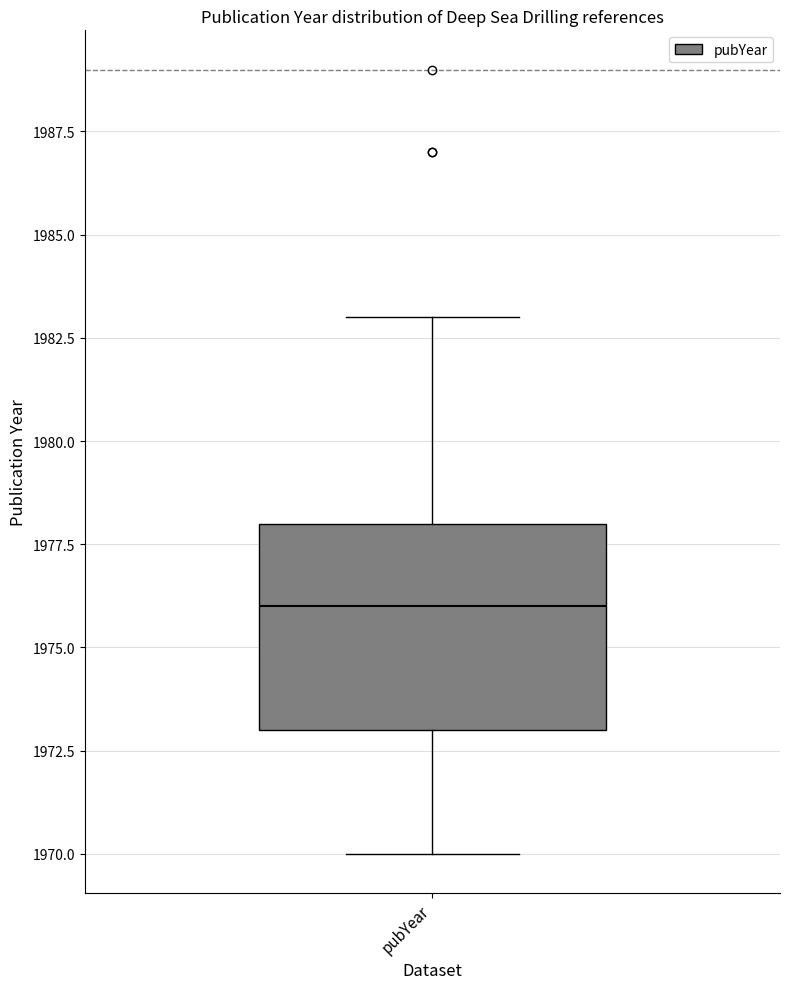

Transcribe this box plot: give where the median line is, the range the box spans, and where the two whiskers end, as read against the y-axis. The values are not printed on the chart, so give them approximately, as read against the axis.

median 1976, box 1973 to 1978, whiskers 1970 to 1983